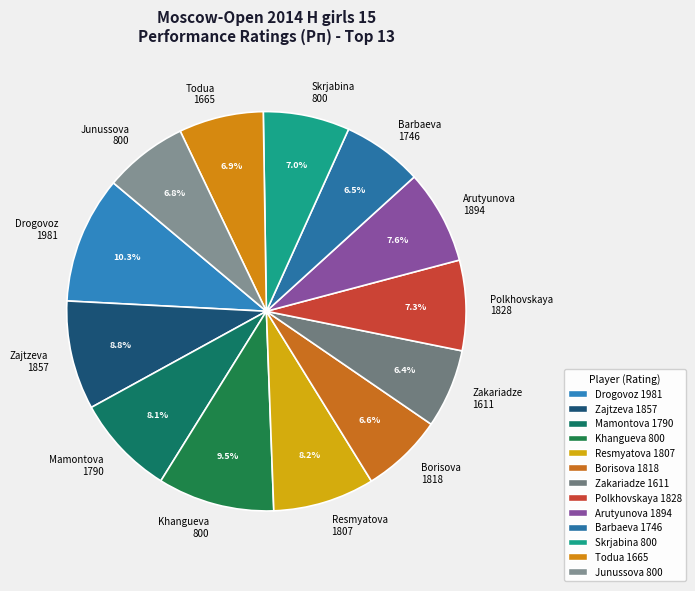

What is the largest slice in the pie chart?

Drogovoz 1981